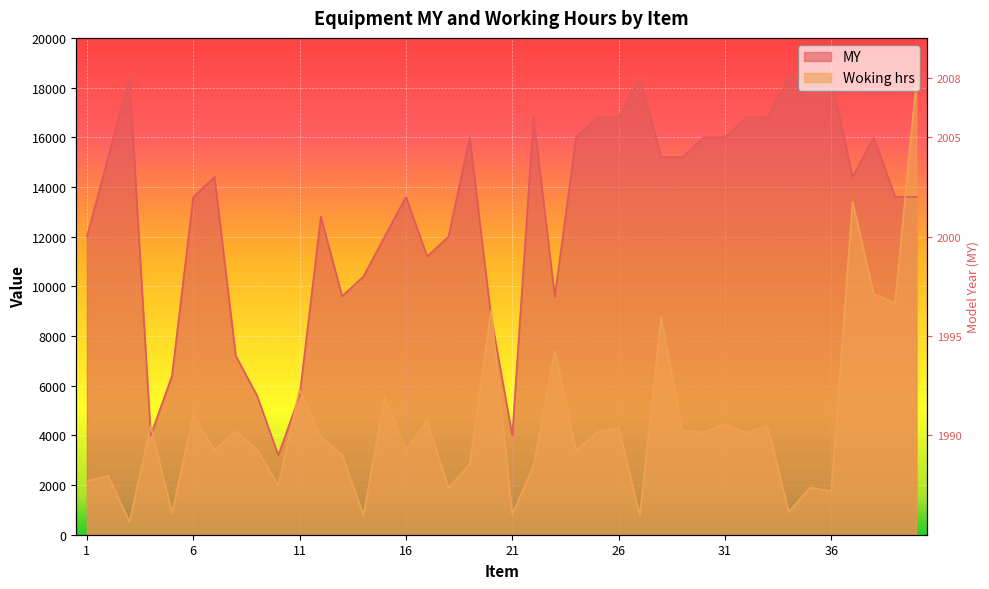

True or false: Woking hrs has a value of 1010 at 24.

False